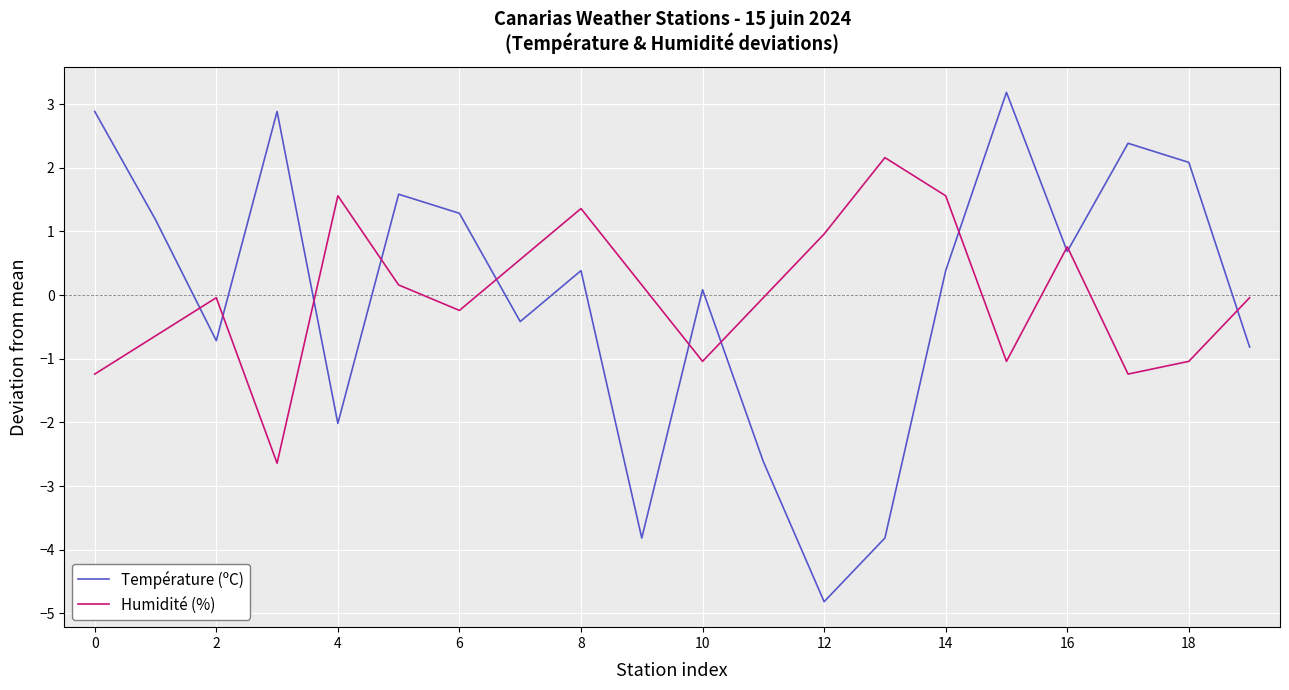

Which series has the widest spread of values?

Température (ºC)